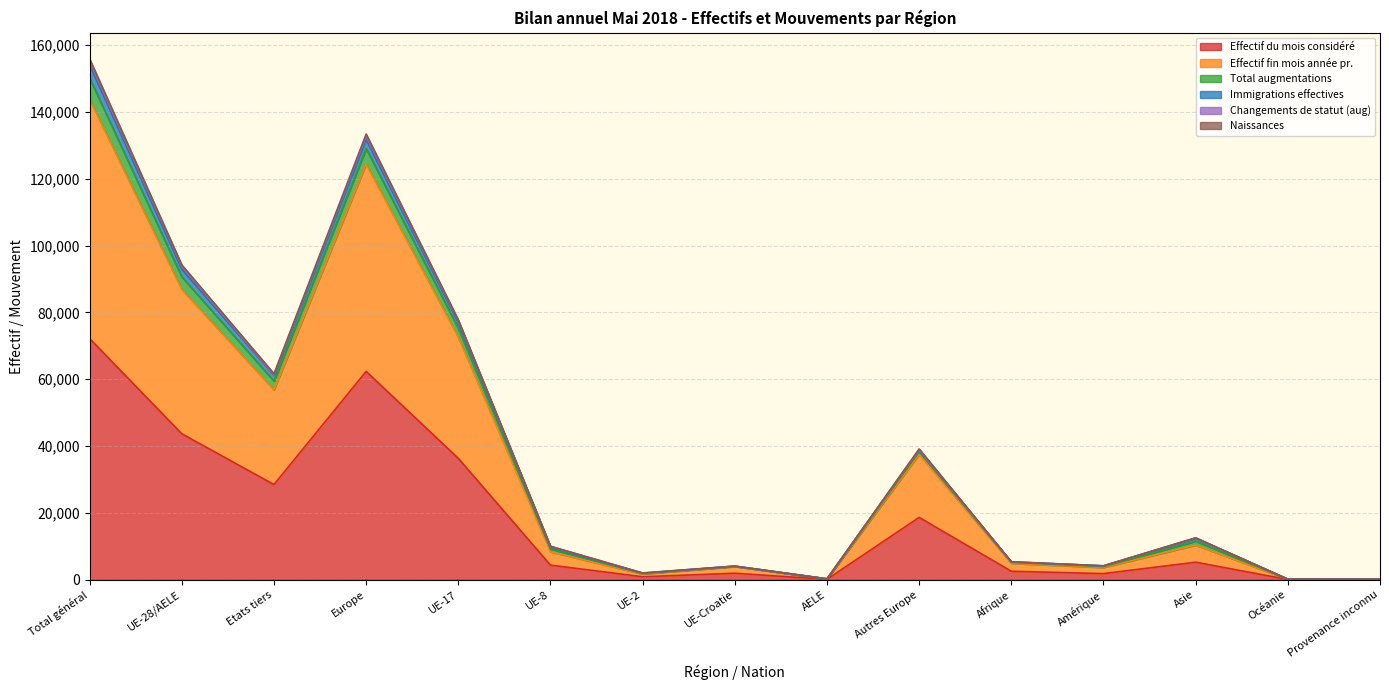

At how many categories does at least one series exceed 87251?

3